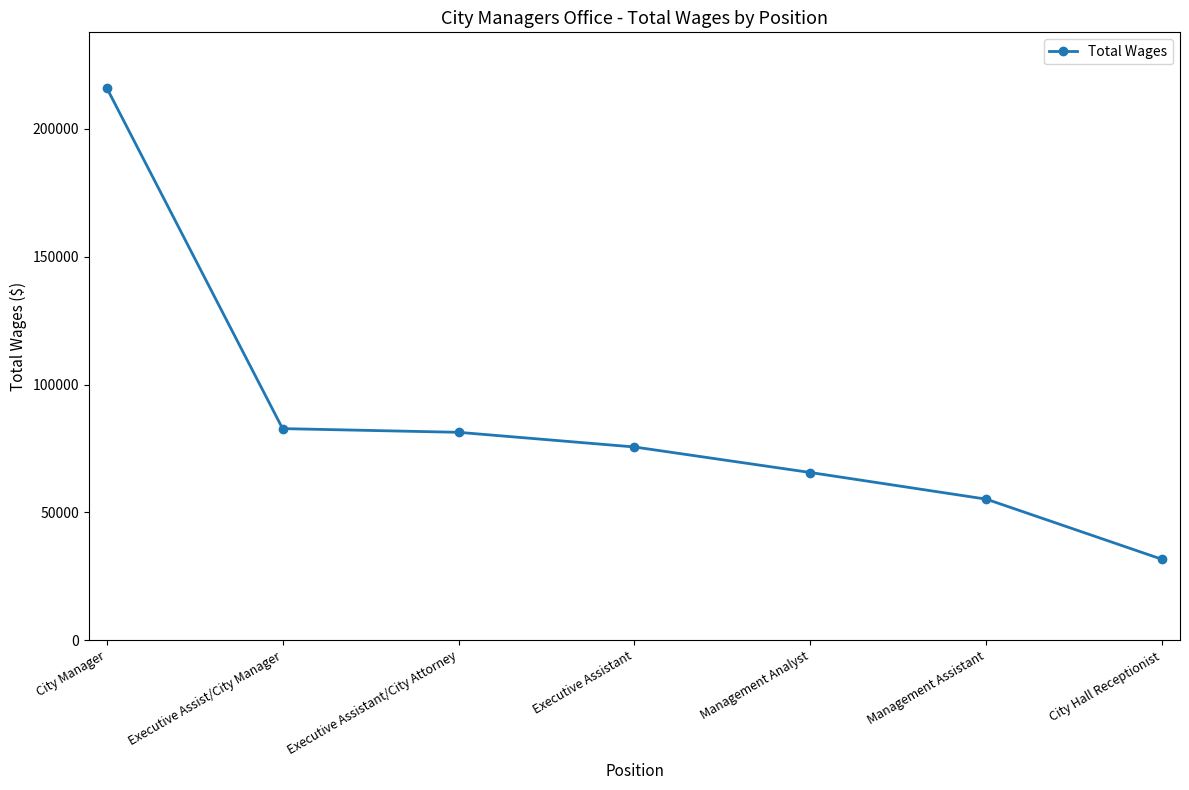

What is the label of the 2nd point from the right?

Management Assistant